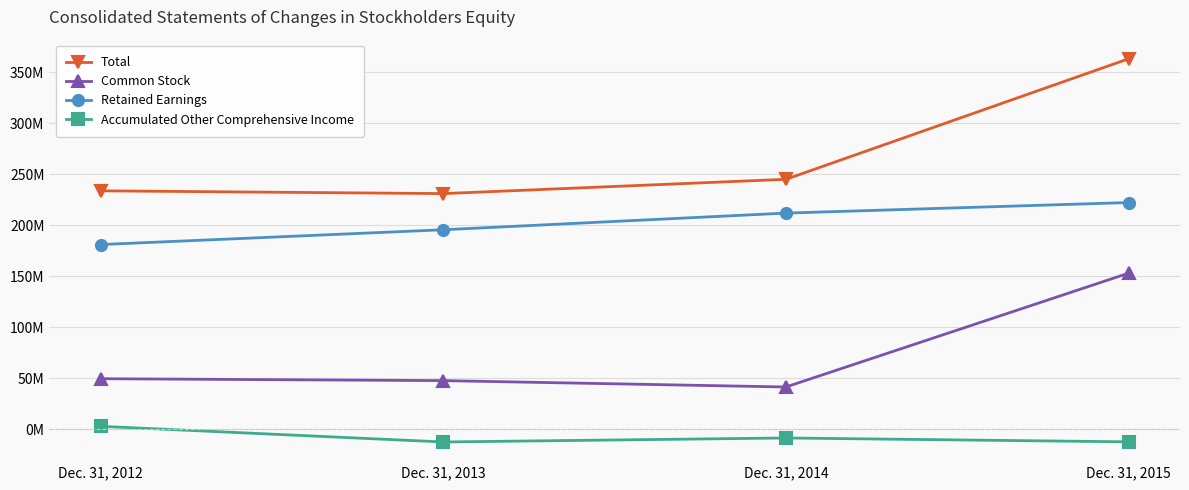

Read the Total value at Dec. 31, 2015, to the nearest 100.

363190000